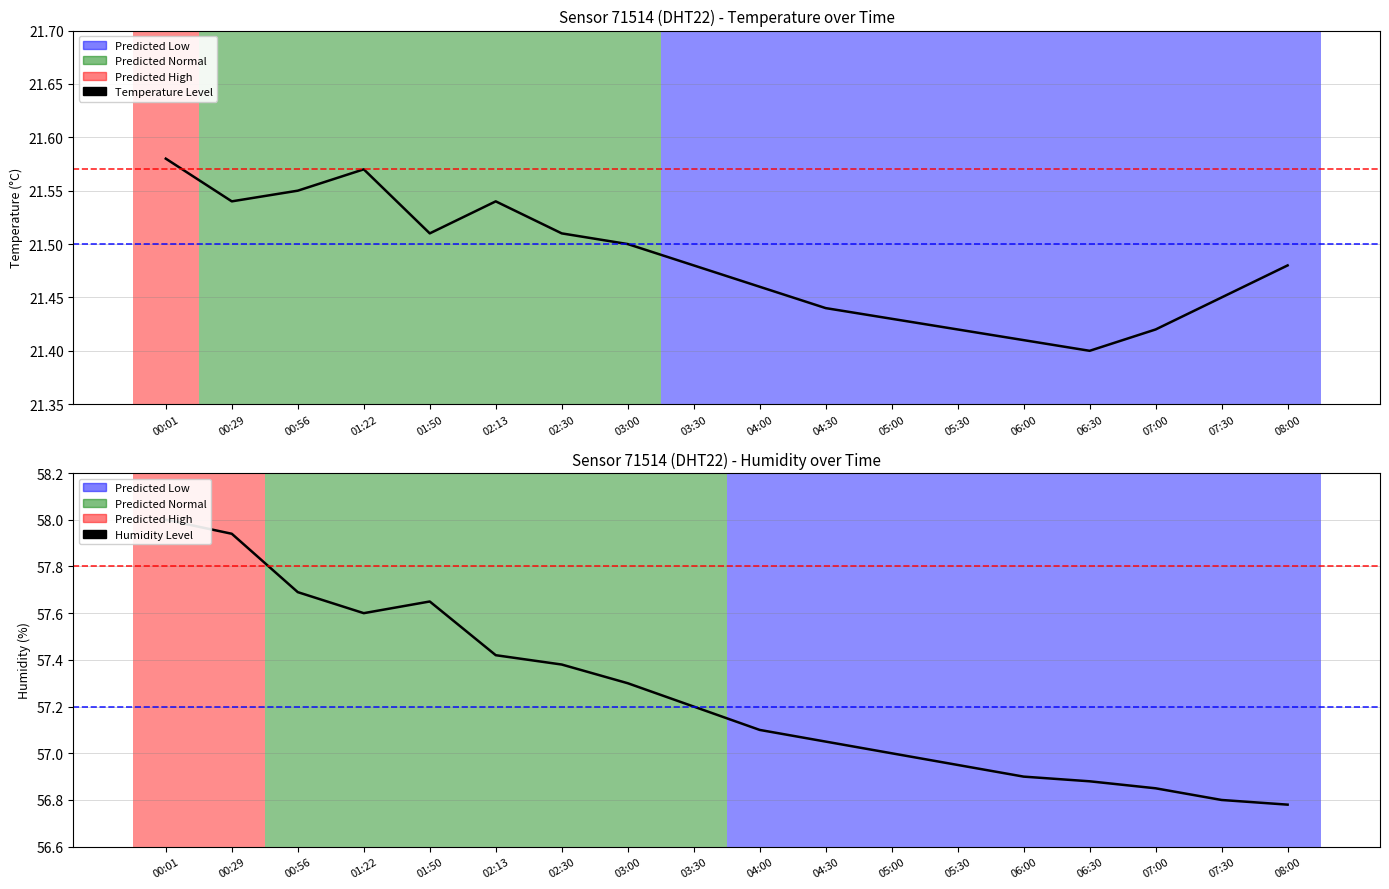

Rank the series by their maximum value, from highest to lowest.

Humidity, Temperature